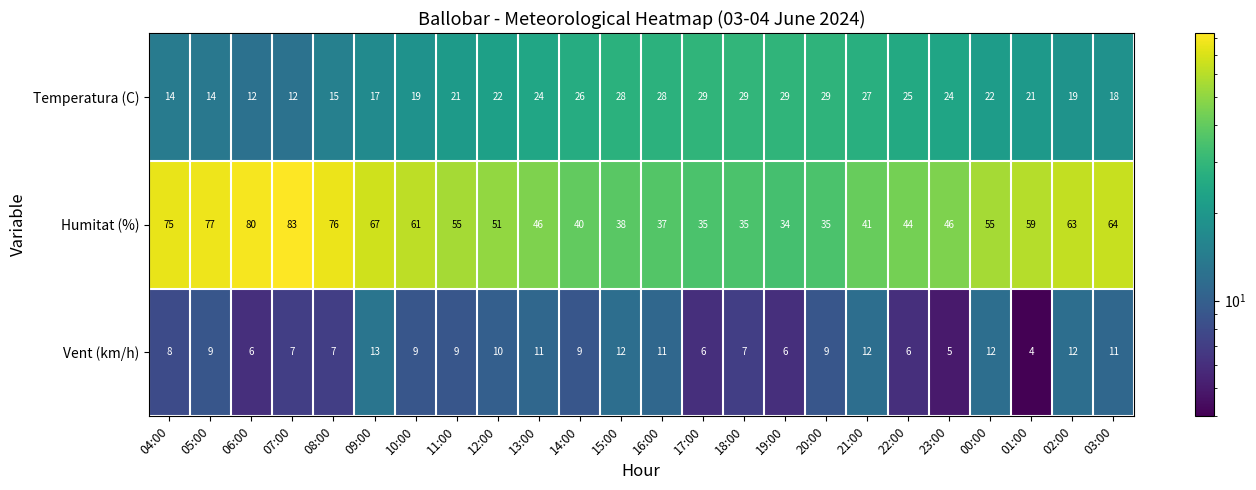

What is the sum of all Temperatura (C) values?

524